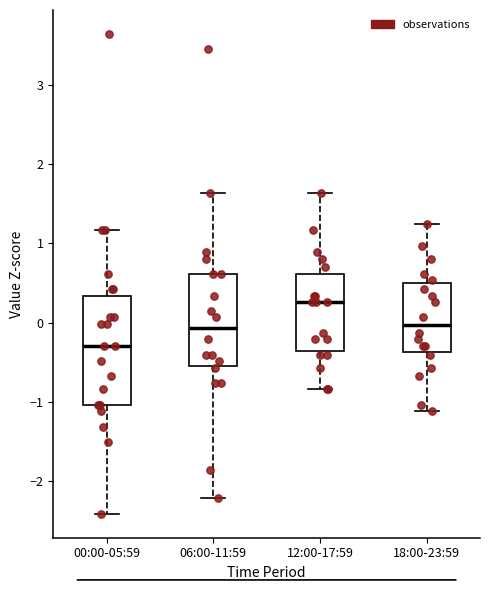

Reading left to right, read every box against the y-axis: the position of its median line, the range the box covers, and the ends of its whiskers. The values are not printed on the chart, so give them approximately, as read against the axis.

00:00-05:59: median -0.3, box -1.0 to 0.3, whiskers -2.4 to 1.2
06:00-11:59: median -0.1, box -0.5 to 0.6, whiskers -2.2 to 1.6
12:00-17:59: median 0.3, box -0.4 to 0.6, whiskers -0.8 to 1.6
18:00-23:59: median 0.0, box -0.4 to 0.5, whiskers -1.1 to 1.2